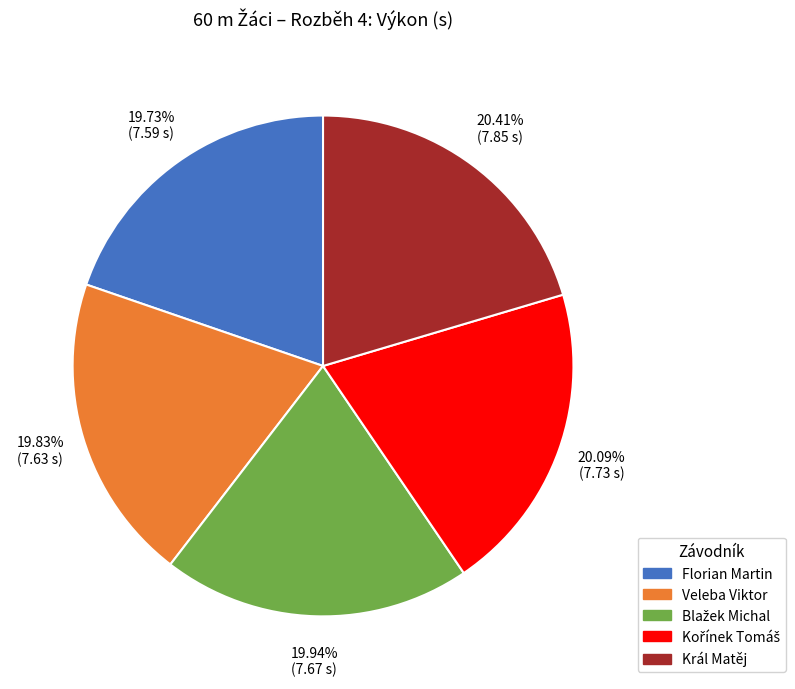

Does Král Matěj account for over 50% of the chart?

No